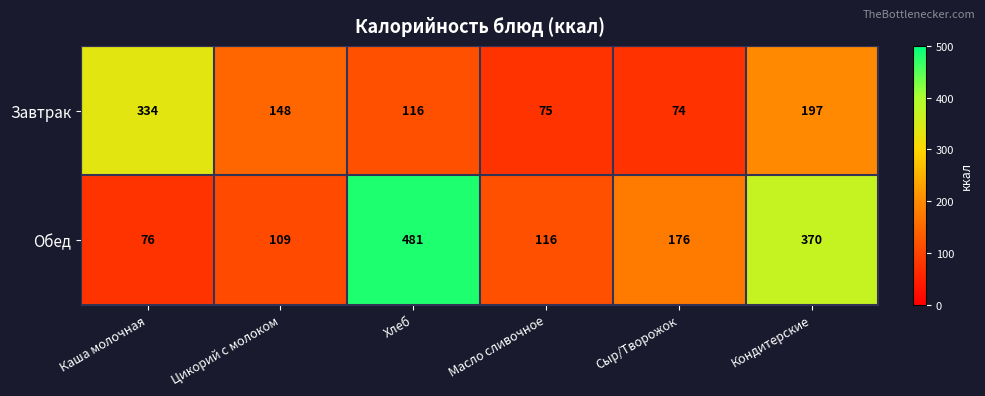

At which label does Завтрак reach its peak?

Каша молочная